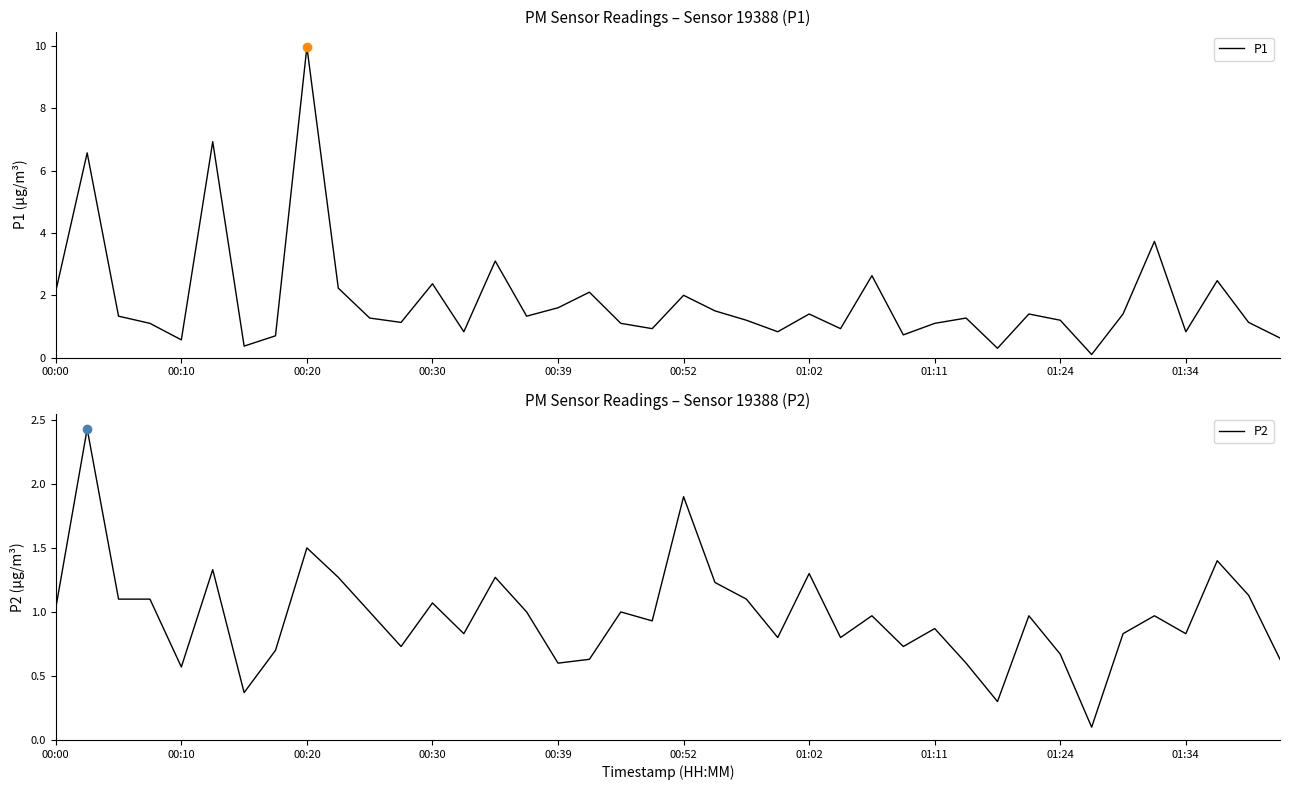

Which category has the lowest value in the P1 series?

33